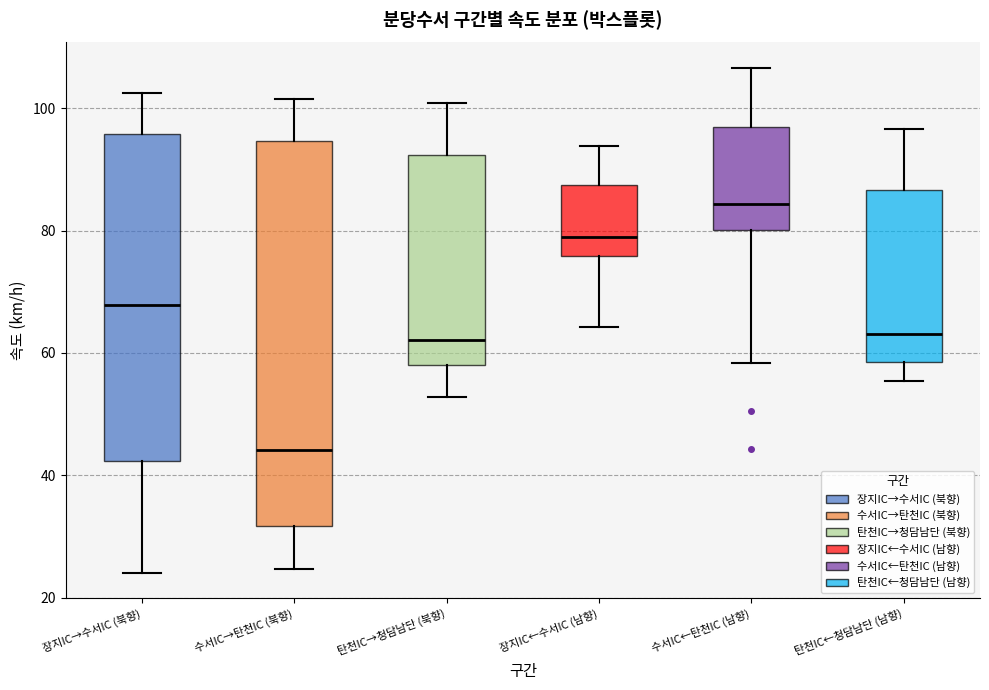

Where is the lower edge of the box for 수서IC←탄천IC (남향) on the y-axis? The values are not printed on the chart, so give them approximately, as read against the axis.

80